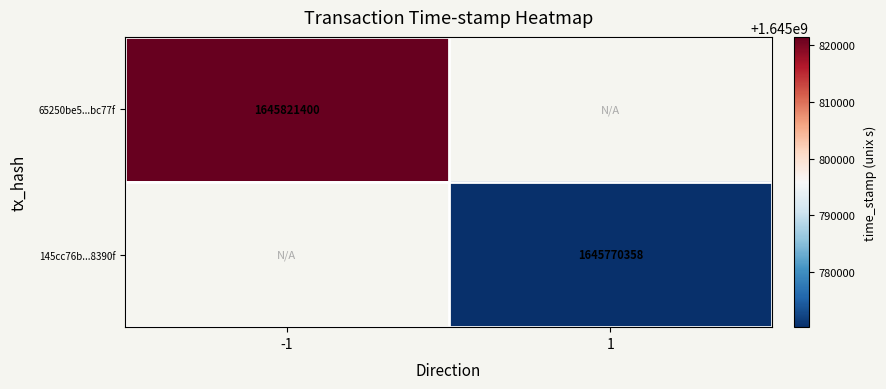

True or false: 65250be5...bc77f has a value of 2638411140 at -1.

False